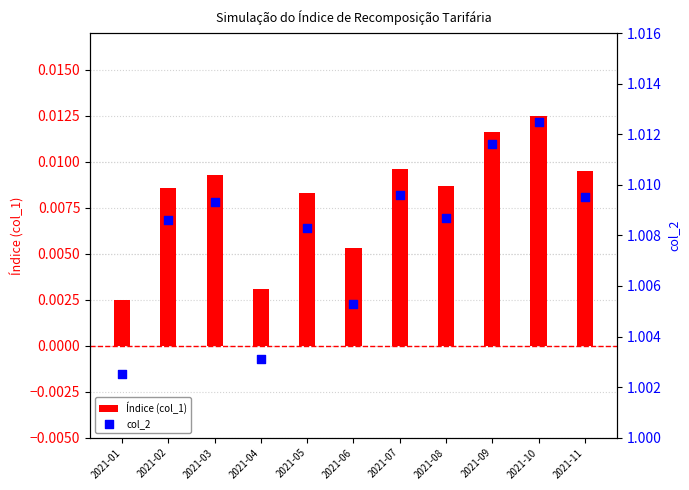

Which series has the largest total across all categories?

col_2